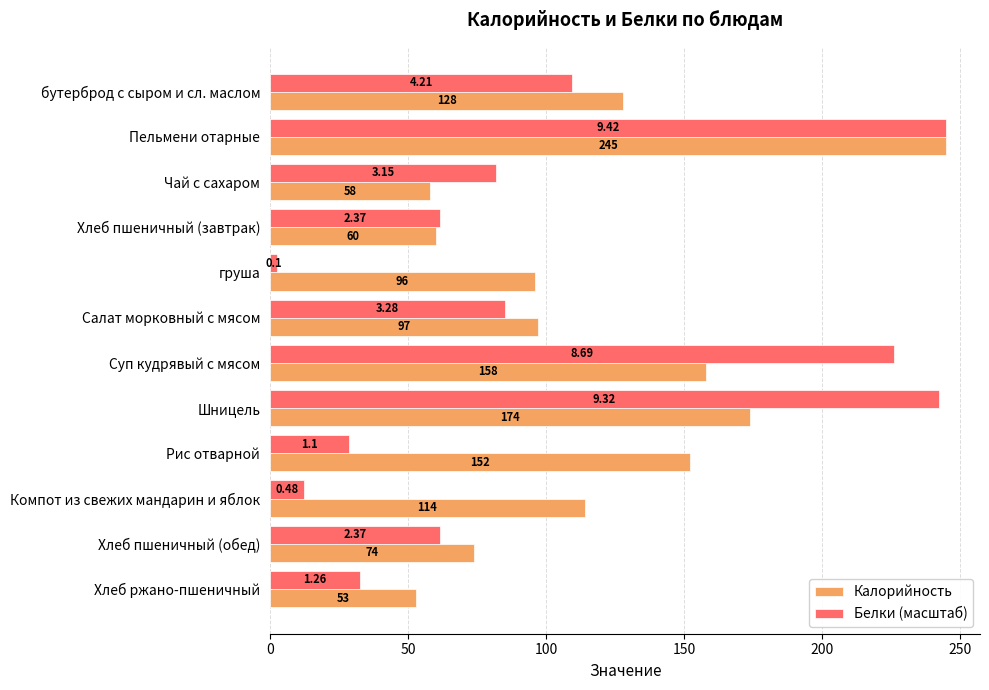

Which series has the widest spread of values?

Белки (масштаб)